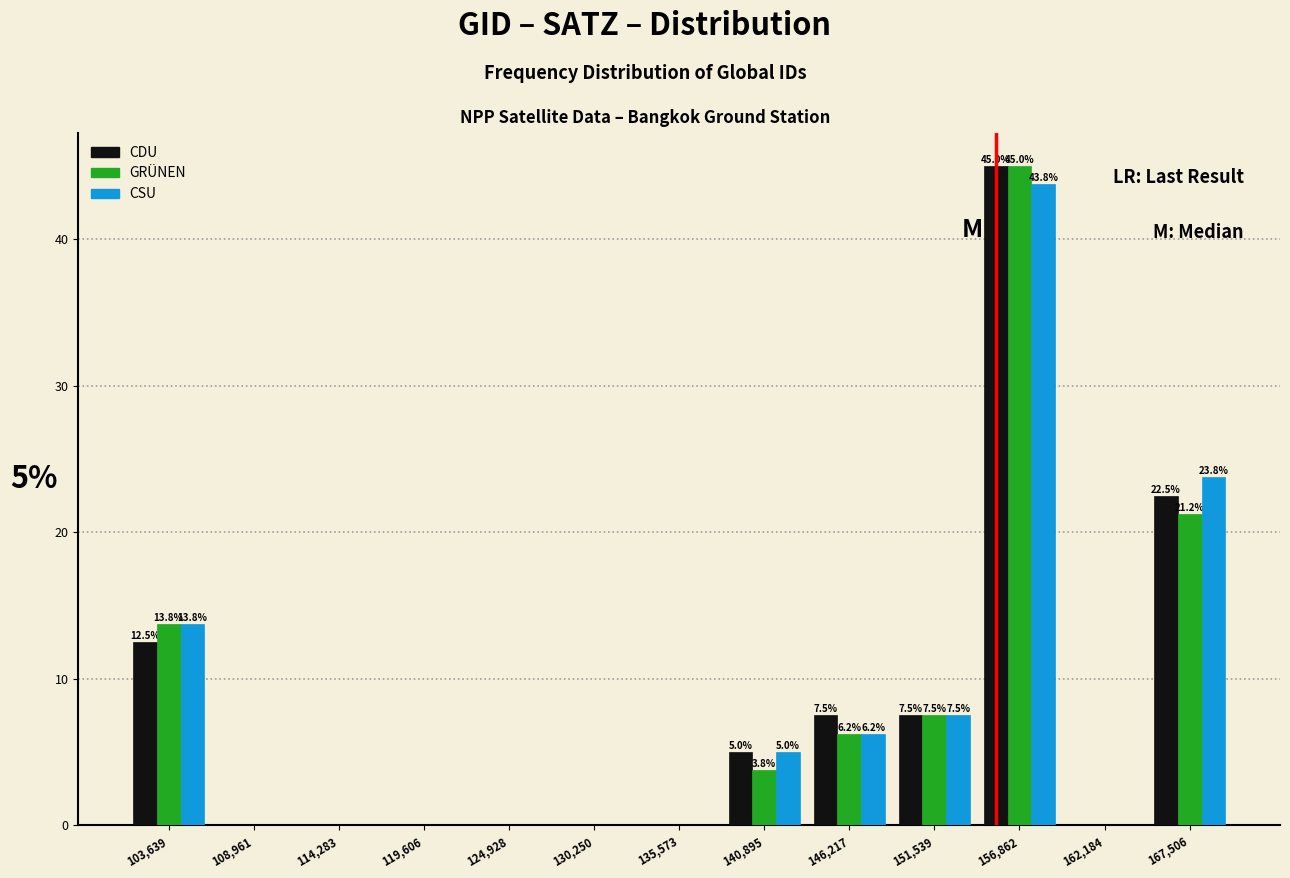

In the CSU series, which range on the x-axis has the tallest bar?

154000 to 160000